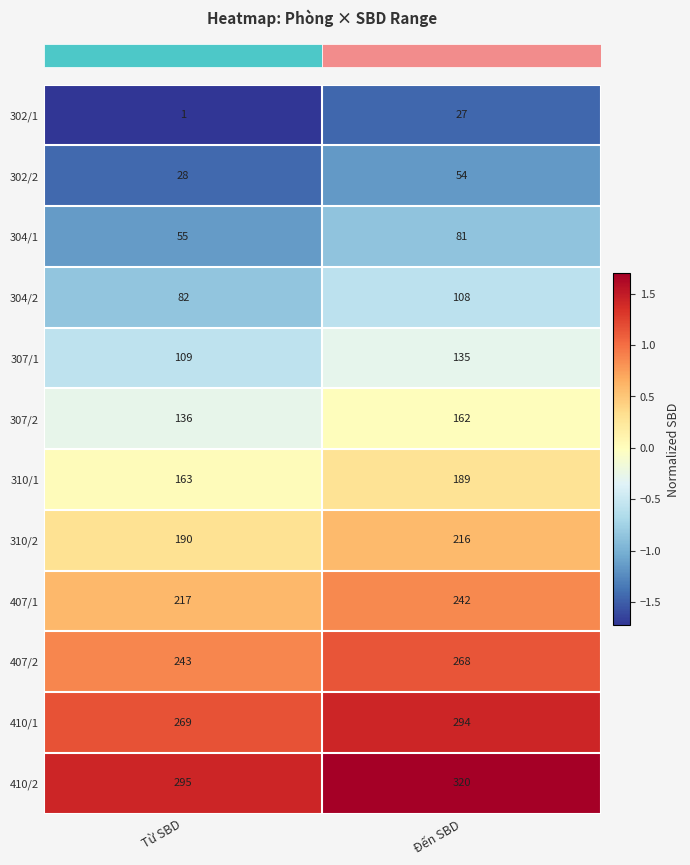

What is the total value across all series at Từ SBD?

1788